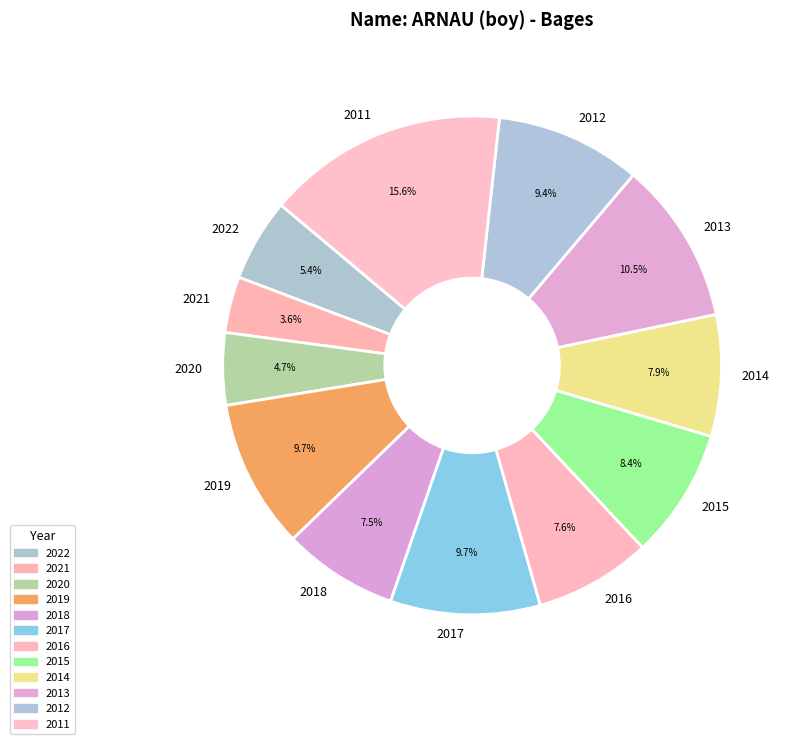

Does 2018 account for over 50% of the chart?

No